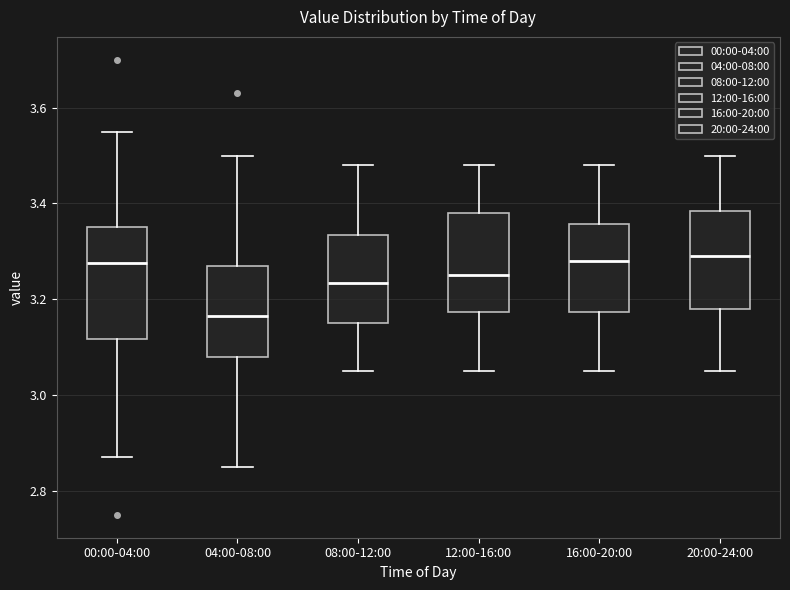

Reading left to right, read every box against the y-axis: the position of its median line, the range the box covers, and the ends of its whiskers. The values are not printed on the chart, so give them approximately, as read against the axis.

00:00-04:00: median 3.28, box 3.12 to 3.36, whiskers 2.88 to 3.56
04:00-08:00: median 3.16, box 3.08 to 3.28, whiskers 2.86 to 3.50
08:00-12:00: median 3.24, box 3.16 to 3.34, whiskers 3.06 to 3.48
12:00-16:00: median 3.26, box 3.18 to 3.38, whiskers 3.06 to 3.48
16:00-20:00: median 3.28, box 3.18 to 3.36, whiskers 3.06 to 3.48
20:00-24:00: median 3.30, box 3.18 to 3.38, whiskers 3.06 to 3.50